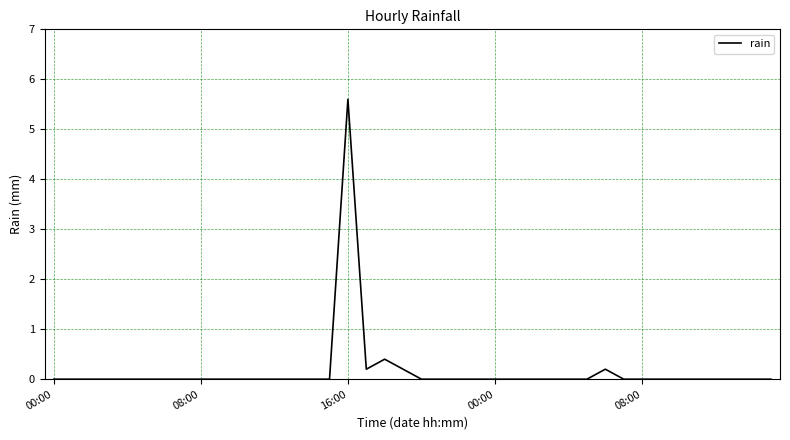

What is the difference between the maximum and minimum values?

5.6